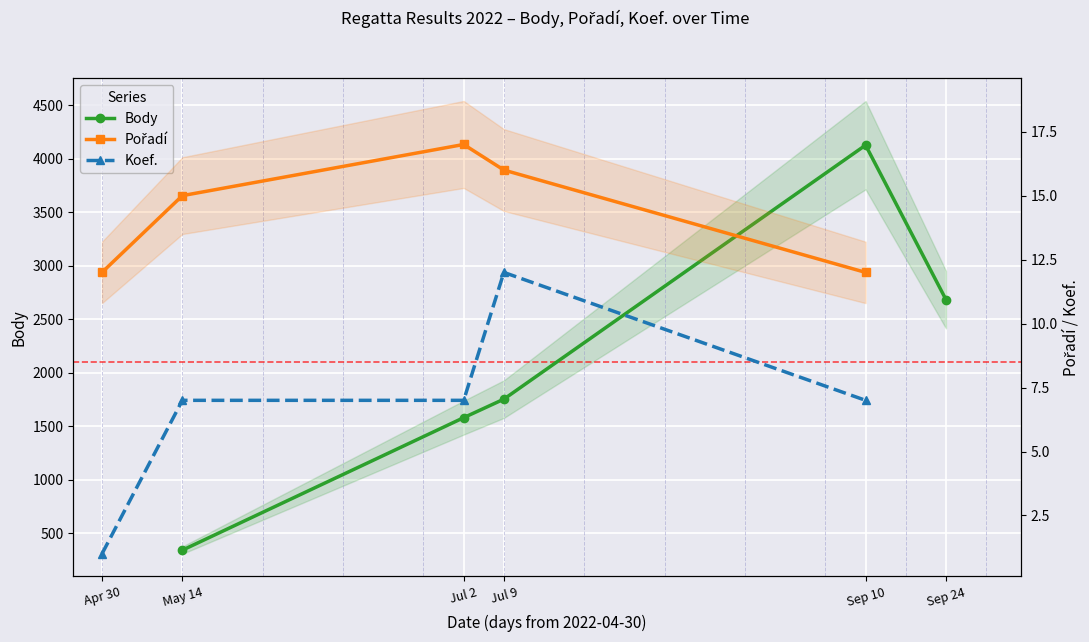

Is this an area chart (filled region under the line)?

No